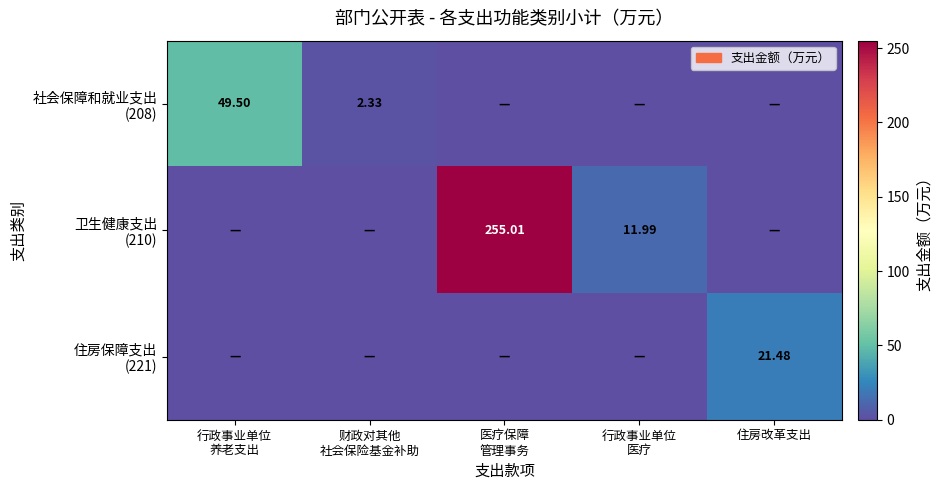

What is the sum of the 卫生健康支出 (210) values at 医疗保障 管理事务 and 财政对其他 社会保险基金补助?

255.0